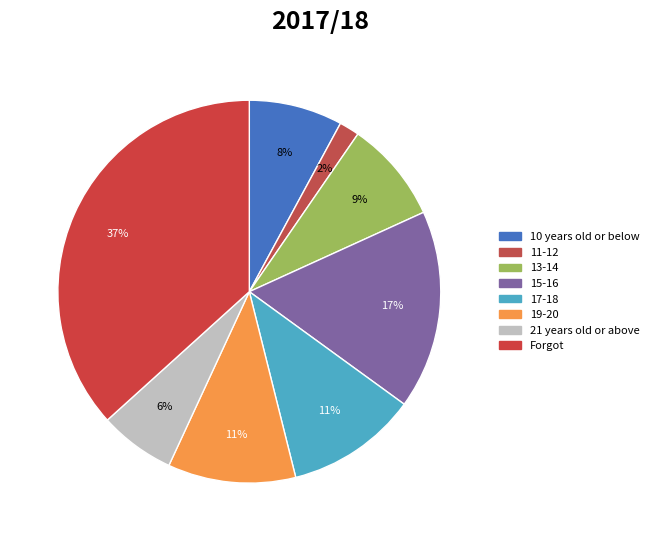

To the nearest percent, what percentage of the pie is 13-14?

9%